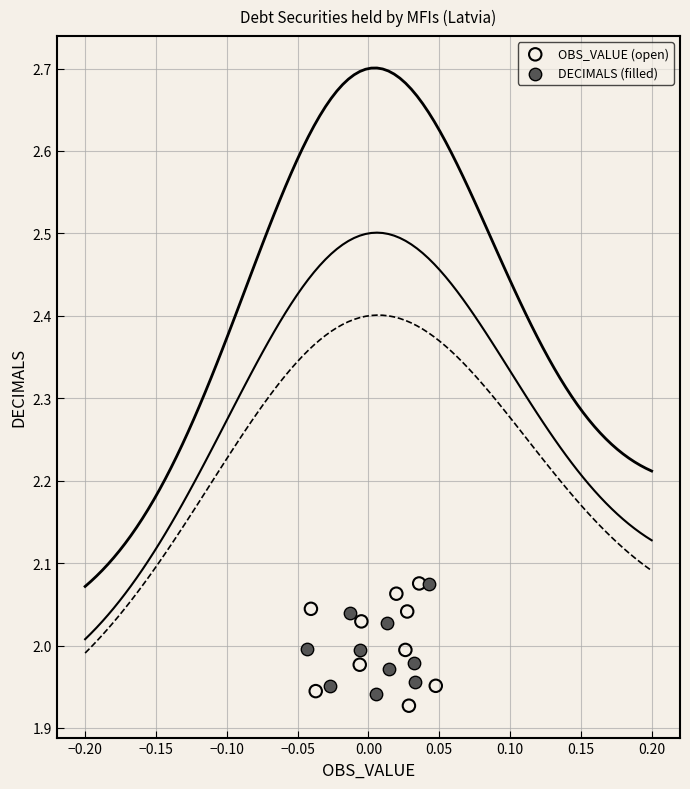

Which series contains the lowest Y value?

OBS_VALUE (open)